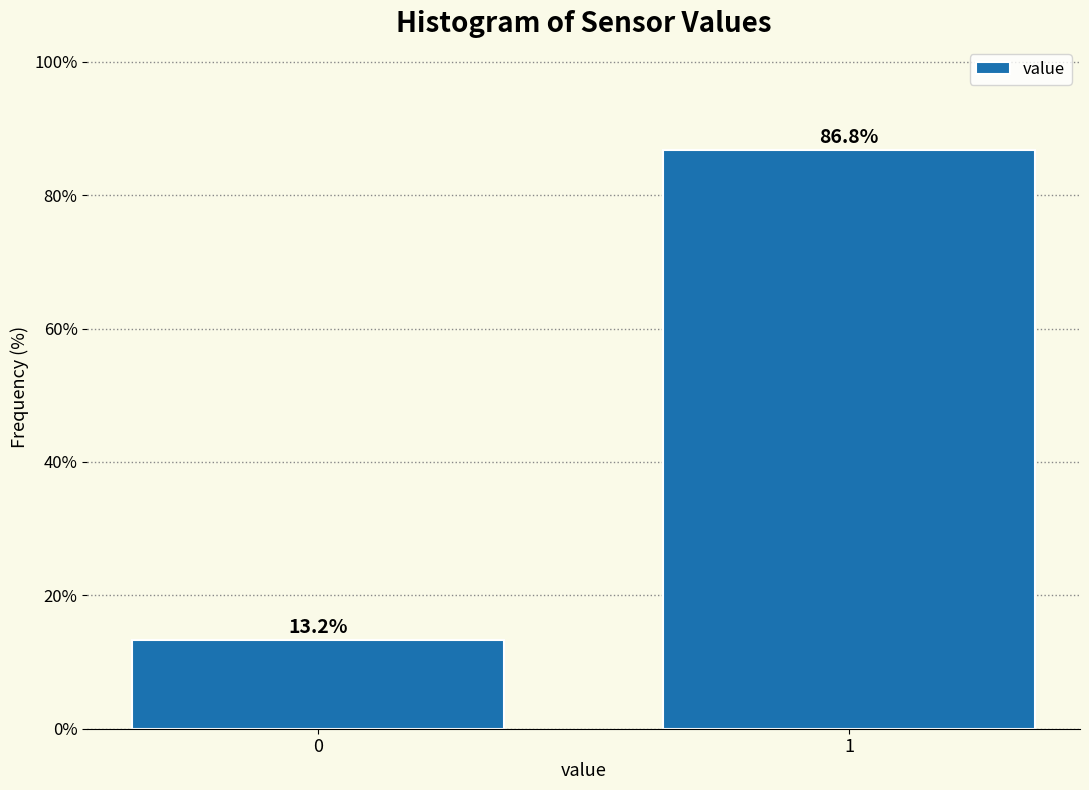

Reading left to right, transcribe all the data shown in this chart.

13.2	86.8